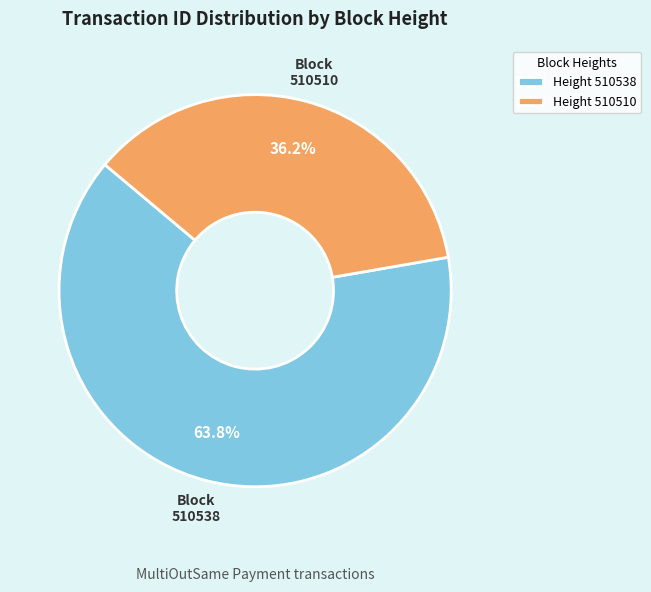

To the nearest percent, what is the average slice percentage?

50%